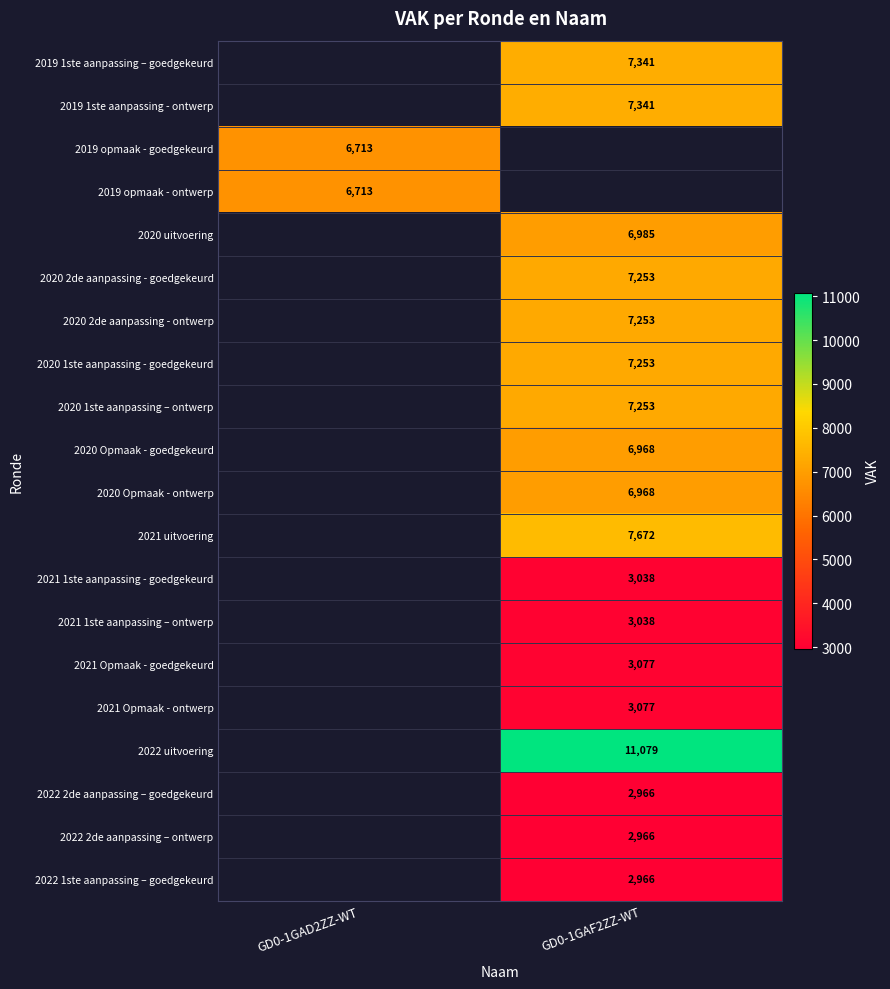

True or false: 2020 2de aanpassing - ontwerp has a value of 3541.4 at GD0-1GAF2ZZ-WT.

False